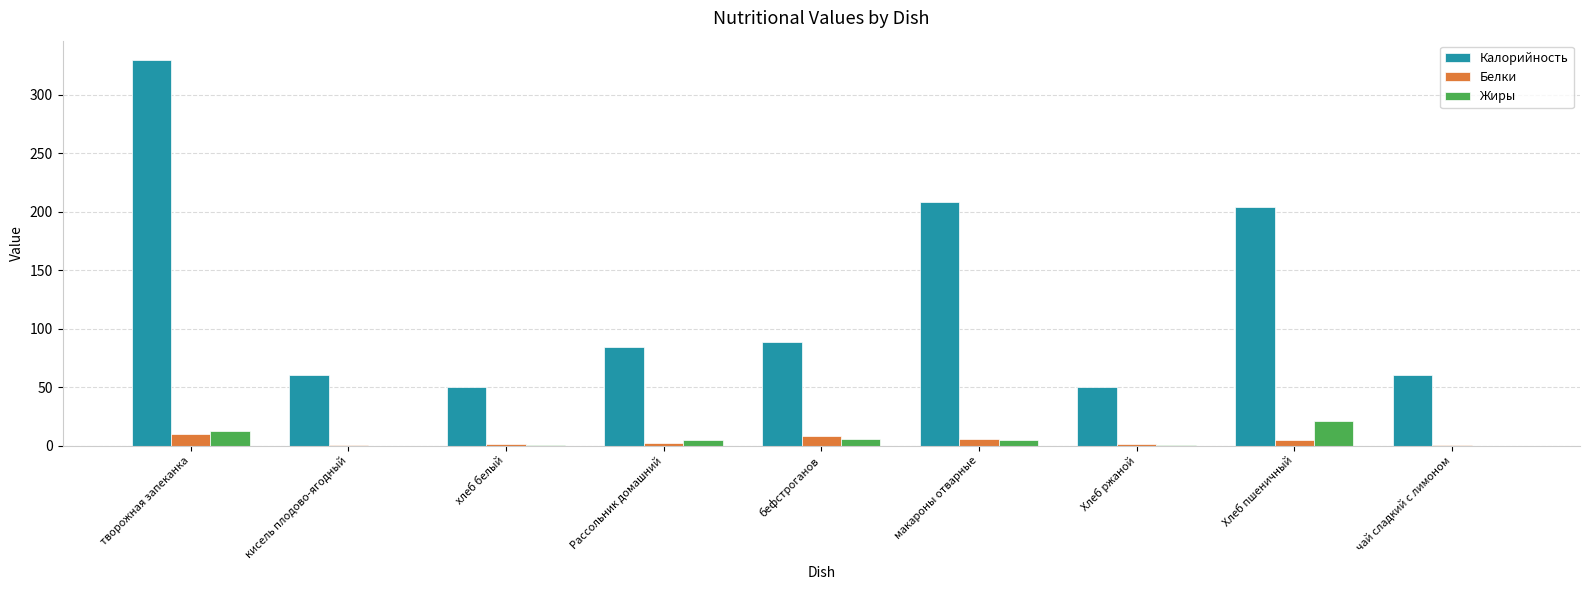

How many groups of bars are there?

9